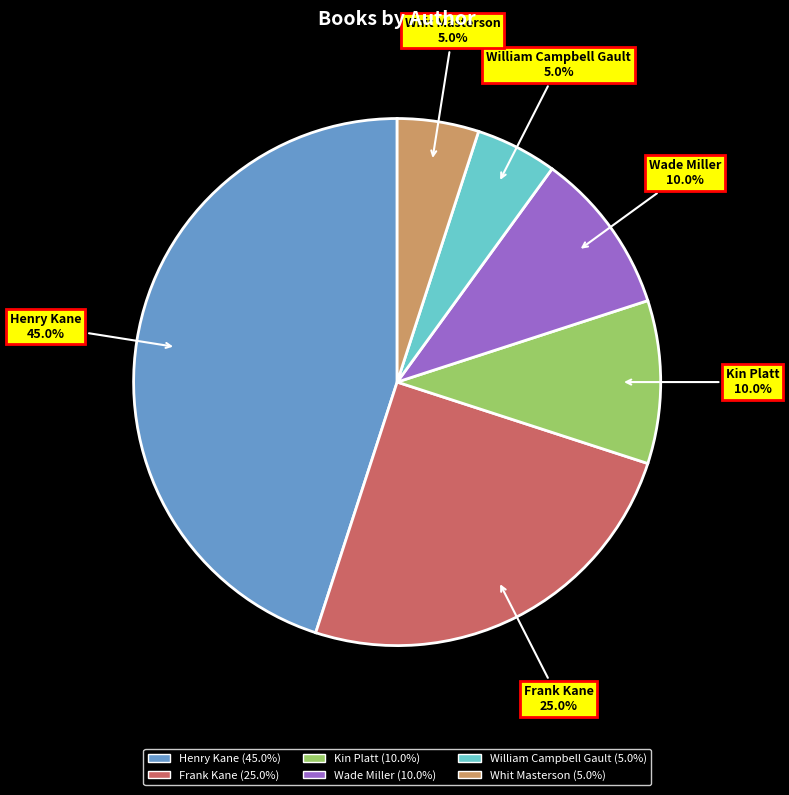

Count the number of slices in the pie.

6